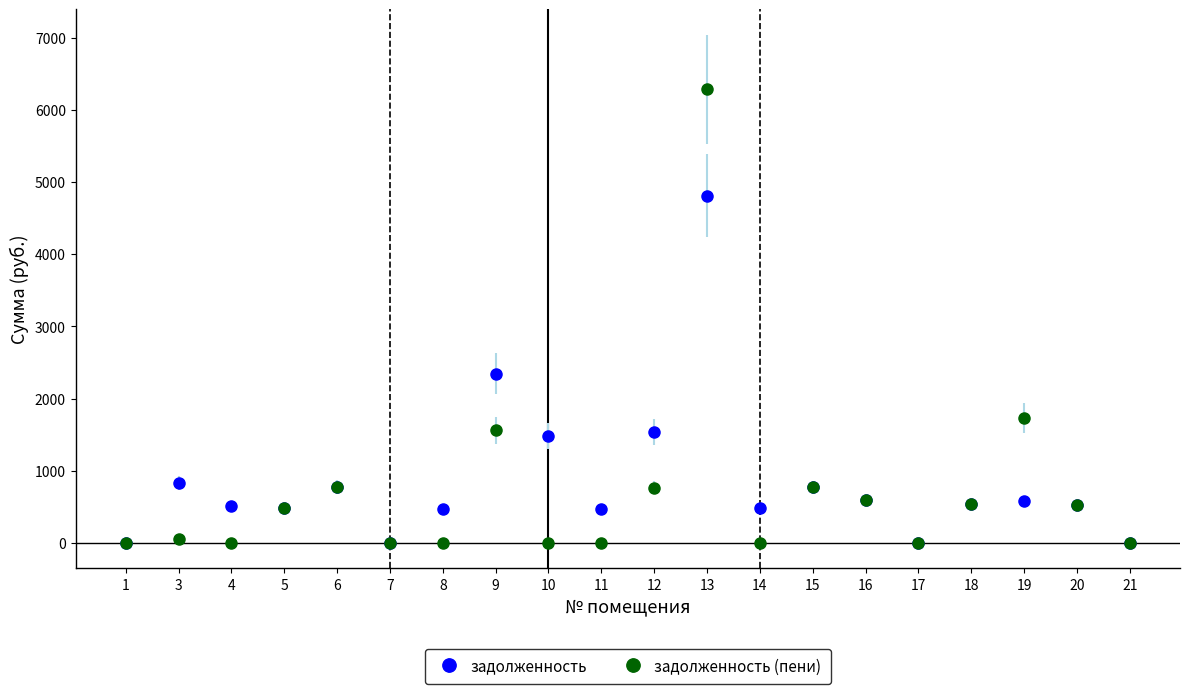

Which series has the widest spread of values?

задолженность (пени)